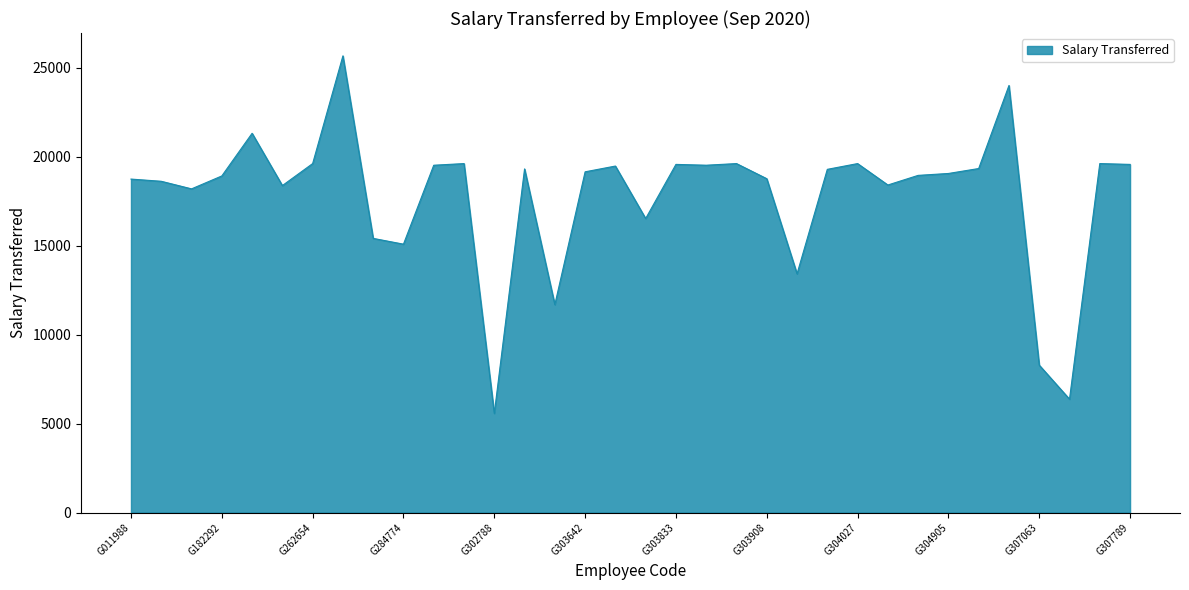

What is the difference between the maximum and minimum values?

20096